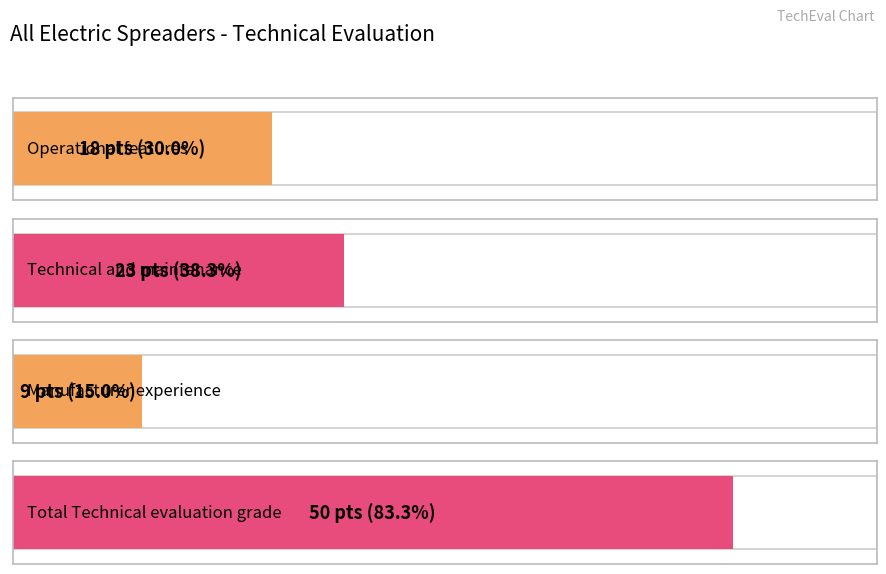

At which label is the value closest to 29?

Technical and maintenance